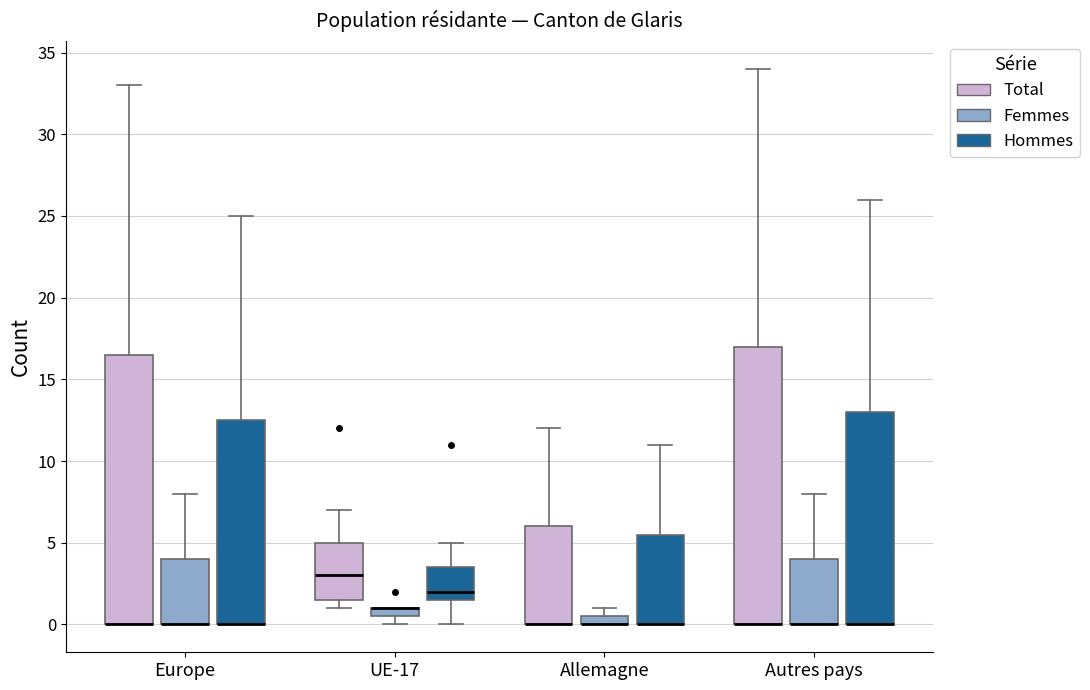

Where does the upper whisker of the box for Europe (Total) end on the y-axis? The values are not printed on the chart, so give them approximately, as read against the axis.

33.0